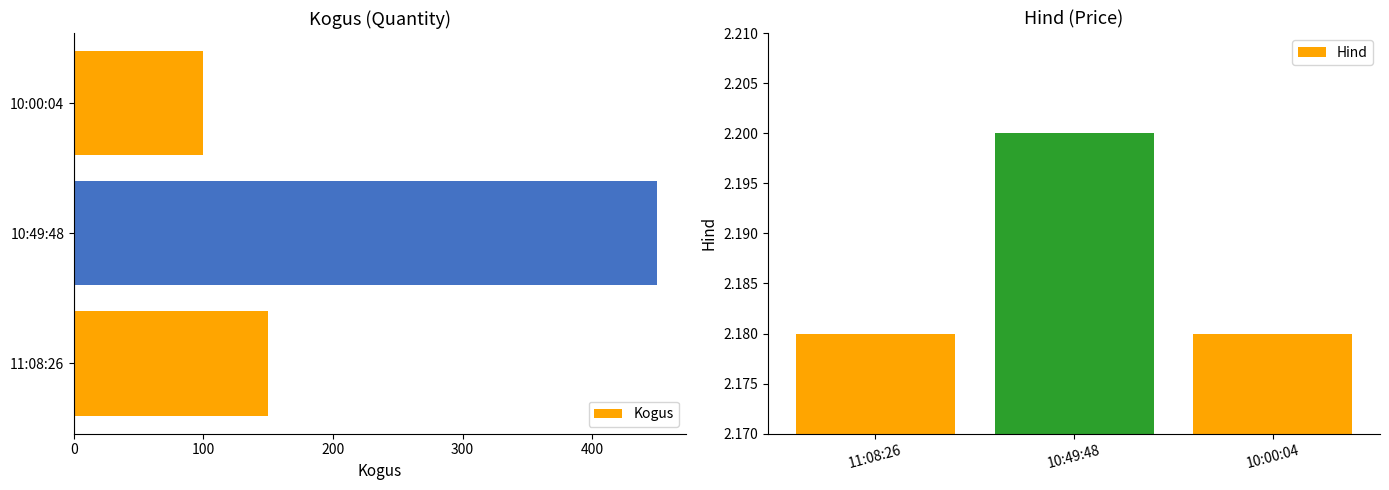

Is it true that Kogus equals 450 at 10:49:48?

True